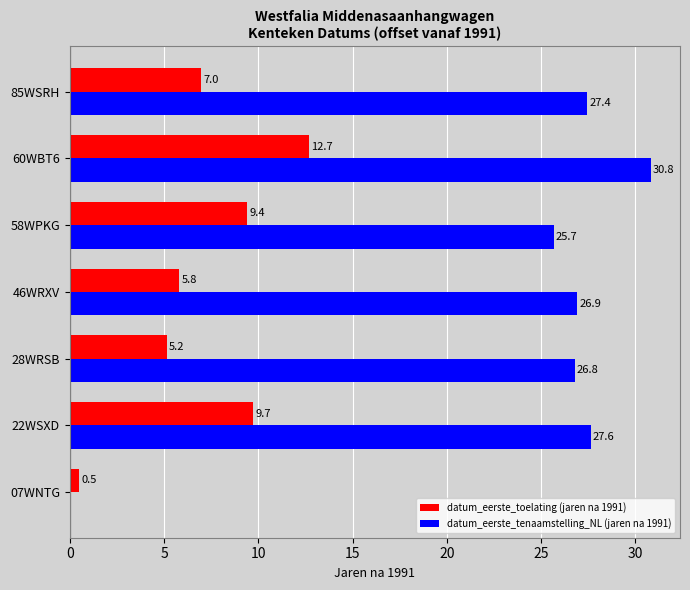

How many values in datum_eerste_tenaamstelling_NL (jaren na 1991) are above zero?

6